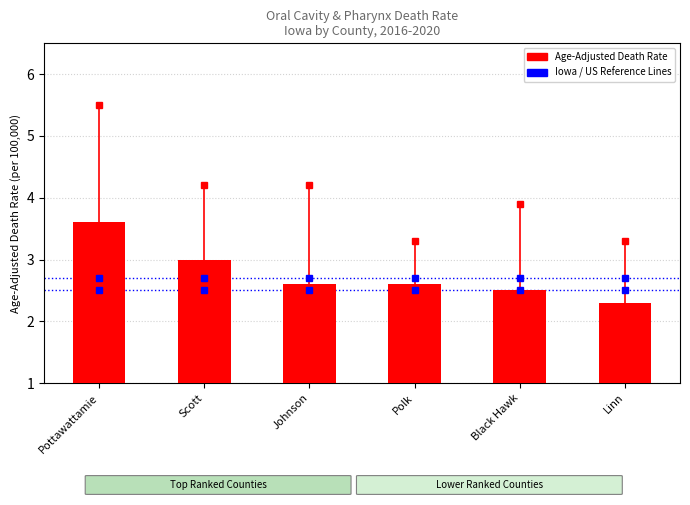

Are the bars horizontal?

No